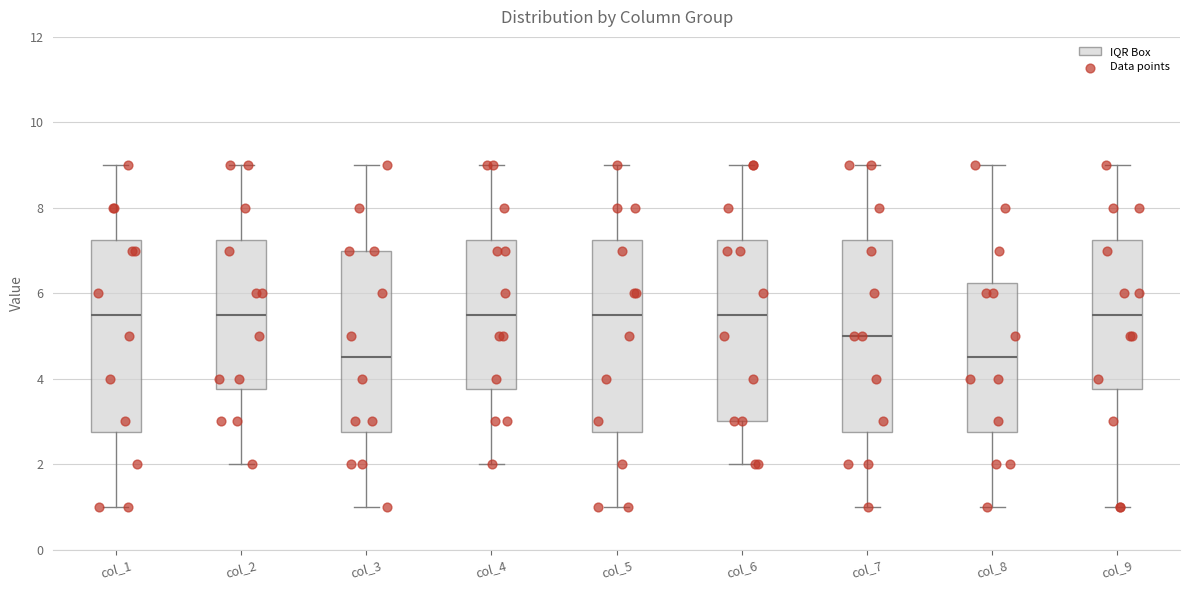

Reading left to right, read every box against the y-axis: the position of its median line, the range the box covers, and the ends of its whiskers. The values are not printed on the chart, so give them approximately, as read against the axis.

col_1: median 5.6, box 2.8 to 7.2, whiskers 1.0 to 9.0
col_2: median 5.6, box 3.8 to 7.2, whiskers 2.0 to 9.0
col_3: median 4.6, box 2.8 to 7.0, whiskers 1.0 to 9.0
col_4: median 5.6, box 3.8 to 7.2, whiskers 2.0 to 9.0
col_5: median 5.6, box 2.8 to 7.2, whiskers 1.0 to 9.0
col_6: median 5.6, box 3.0 to 7.2, whiskers 2.0 to 9.0
col_7: median 5.0, box 2.8 to 7.2, whiskers 1.0 to 9.0
col_8: median 4.6, box 2.8 to 6.2, whiskers 1.0 to 9.0
col_9: median 5.6, box 3.8 to 7.2, whiskers 1.0 to 9.0